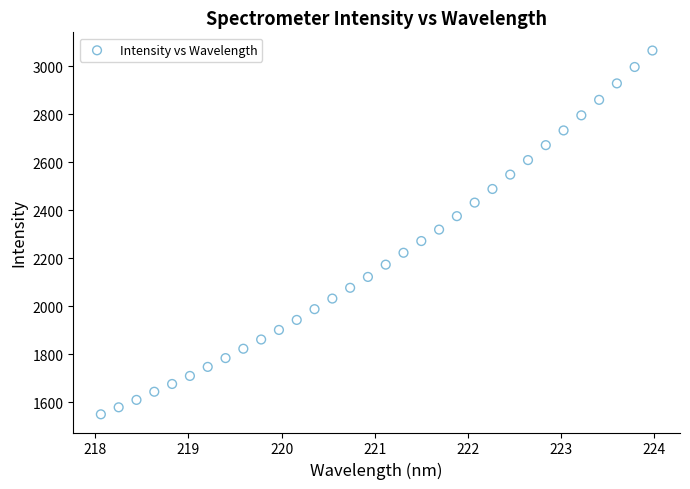

What is the range of Y values (max minus min)?

1514.7